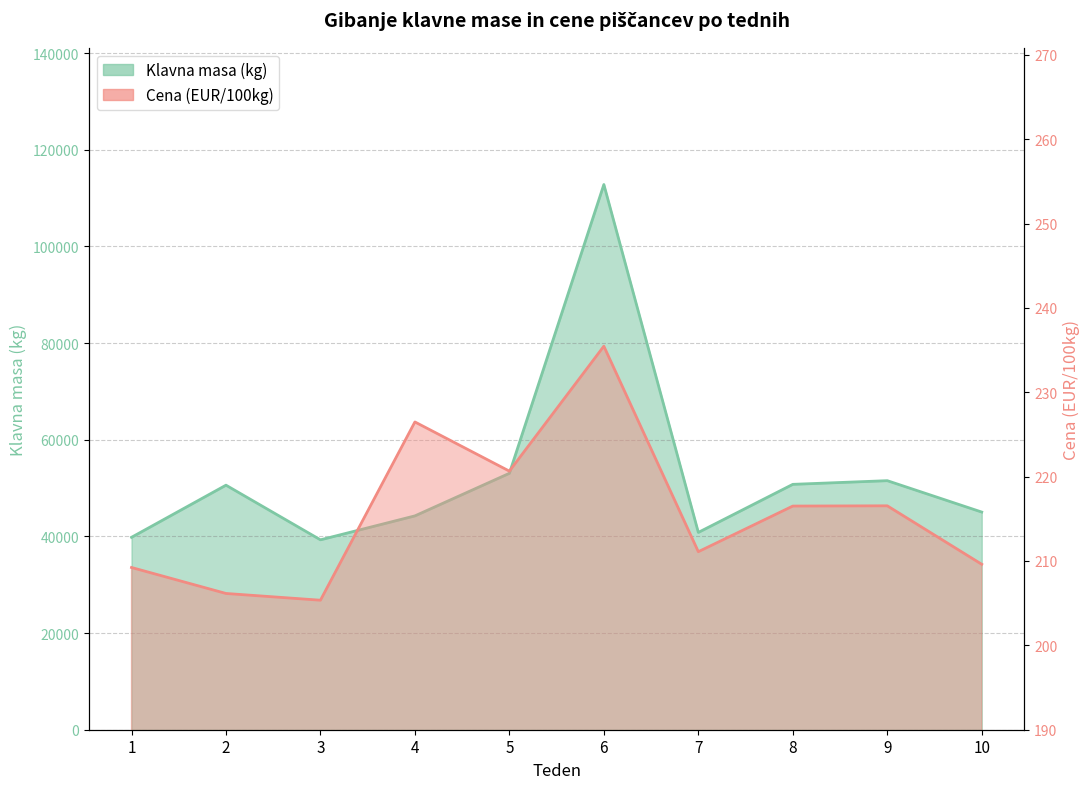

True or false: Cena (EUR/100kg) and Klavna masa (kg) cross at least once.

False